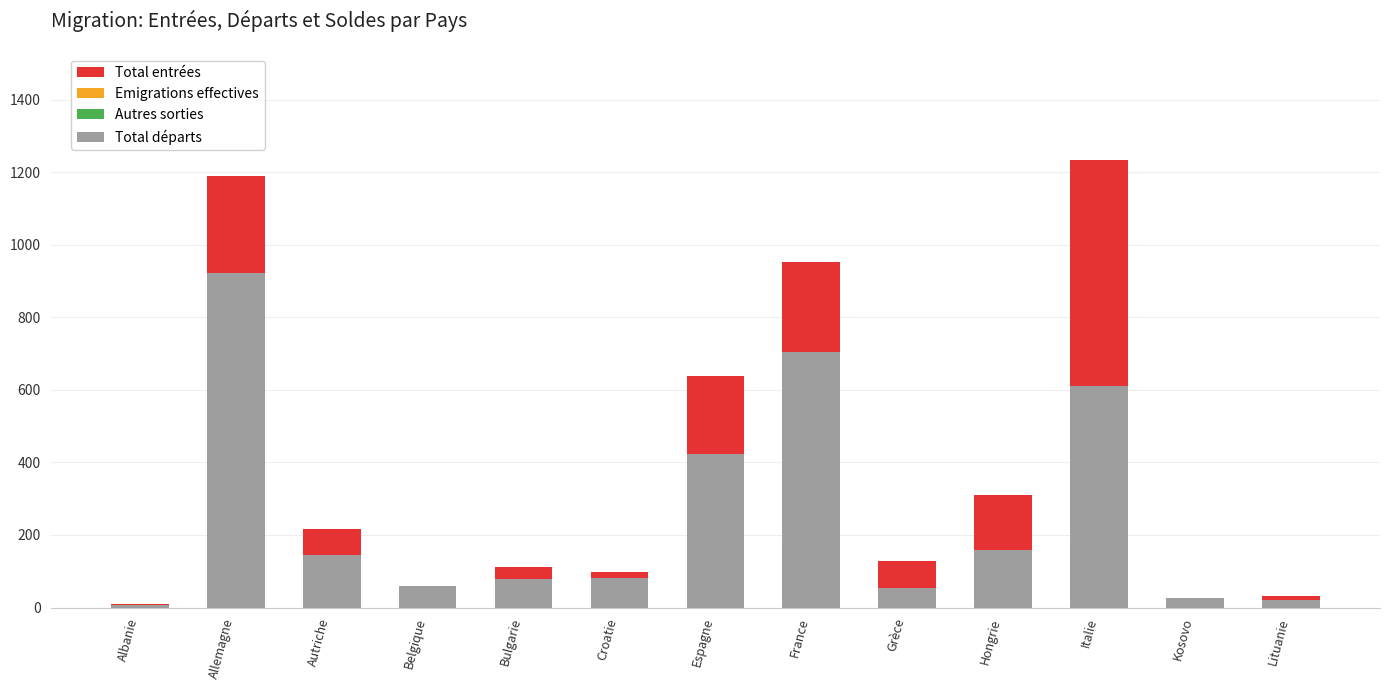

At Italie, list the series in order from largest to smallest.

Total entrées, Total départs, Emigrations effectives, Autres sorties